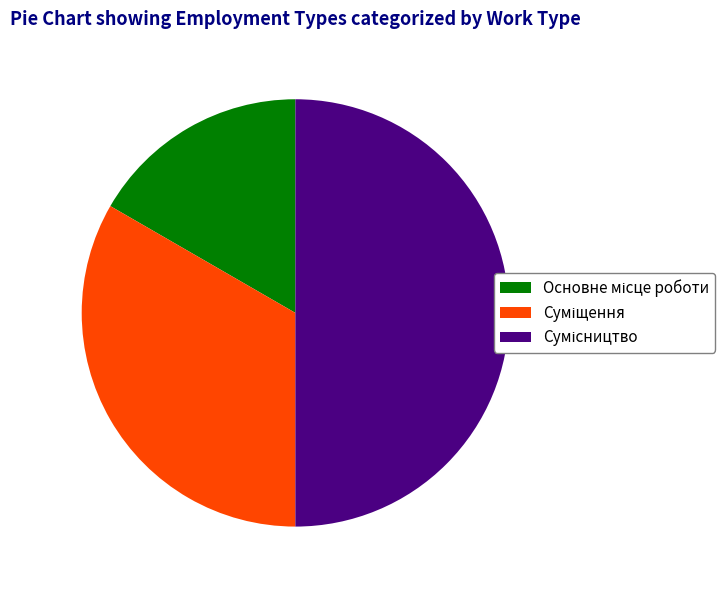

Count the number of slices in the pie.

3